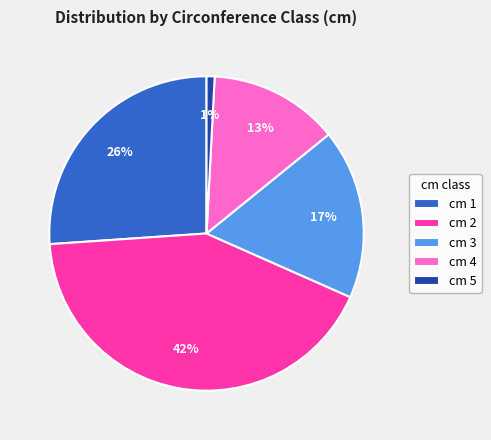

Rank the categories by value from lowest to highest.

cm 5, cm 4, cm 3, cm 1, cm 2